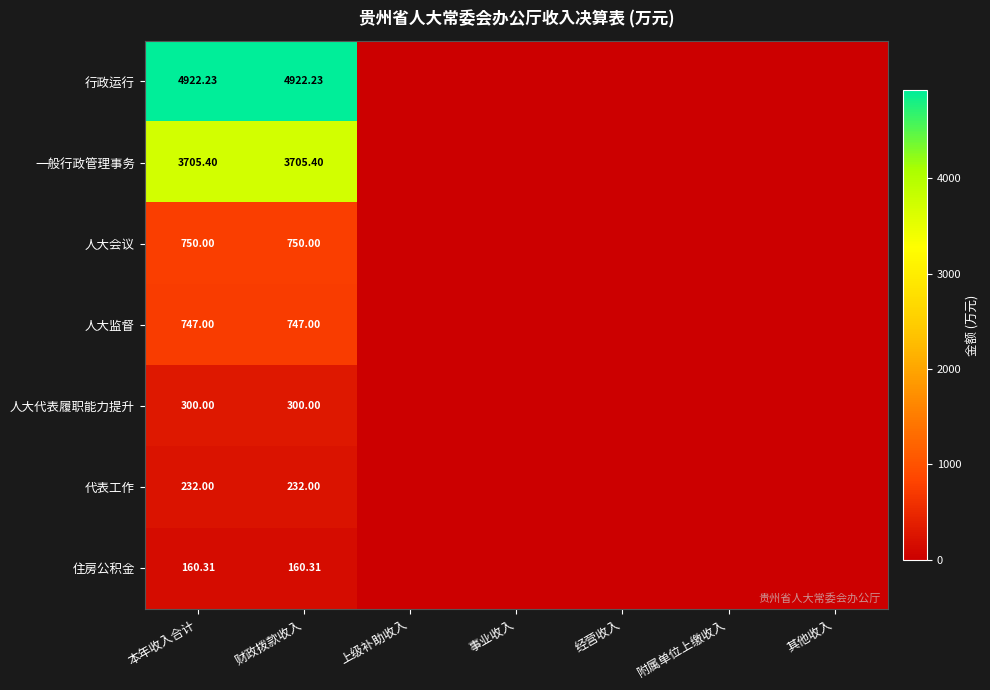

List the labels in order of 人大监督 value, smallest first.

上级补助收入, 事业收入, 经营收入, 附属单位上缴收入, 其他收入, 本年收入合计, 财政拨款收入